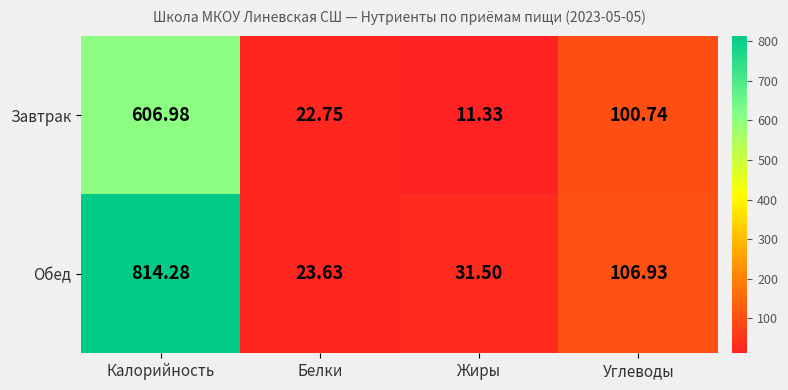

Which series has the largest total across all categories?

Обед